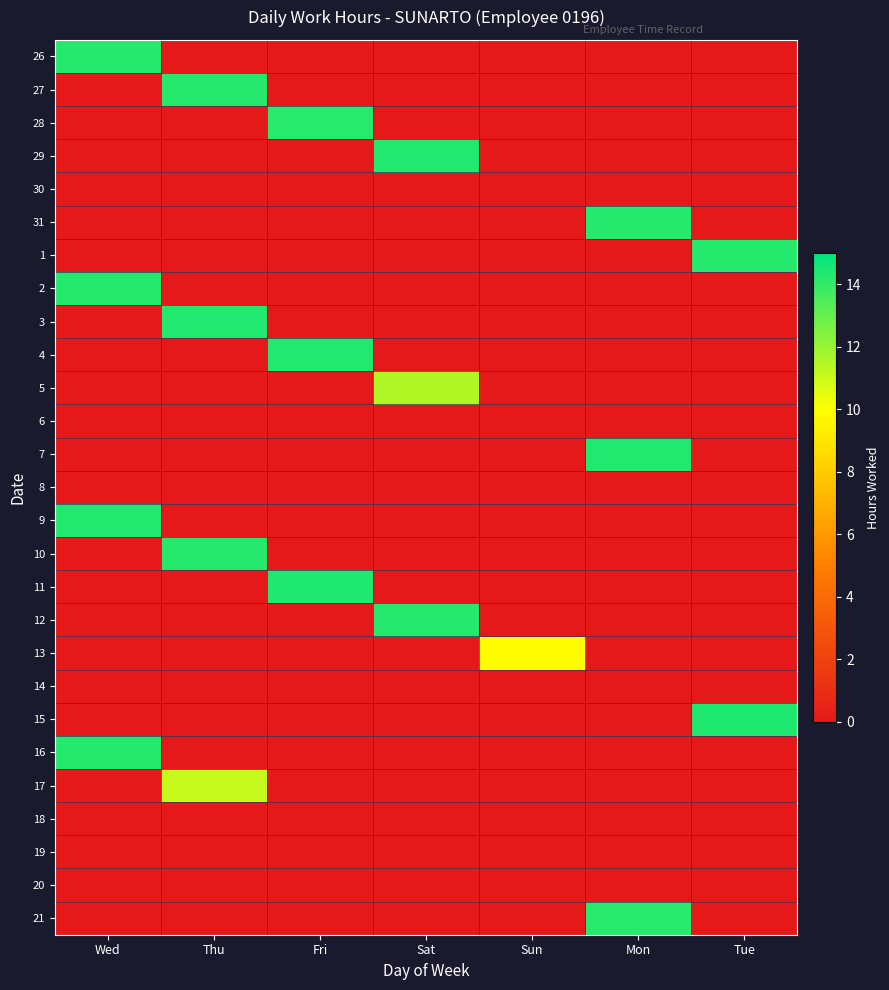

Rank the series by their maximum value, from lowest to highest.

30, 6, 8, 14, 18, 19, 20, 13, 17, 5, 21, 28, 26, 2, 12, 16, 27, 1, 10, 31, 3, 9, 29, 4, 7, 15, 11